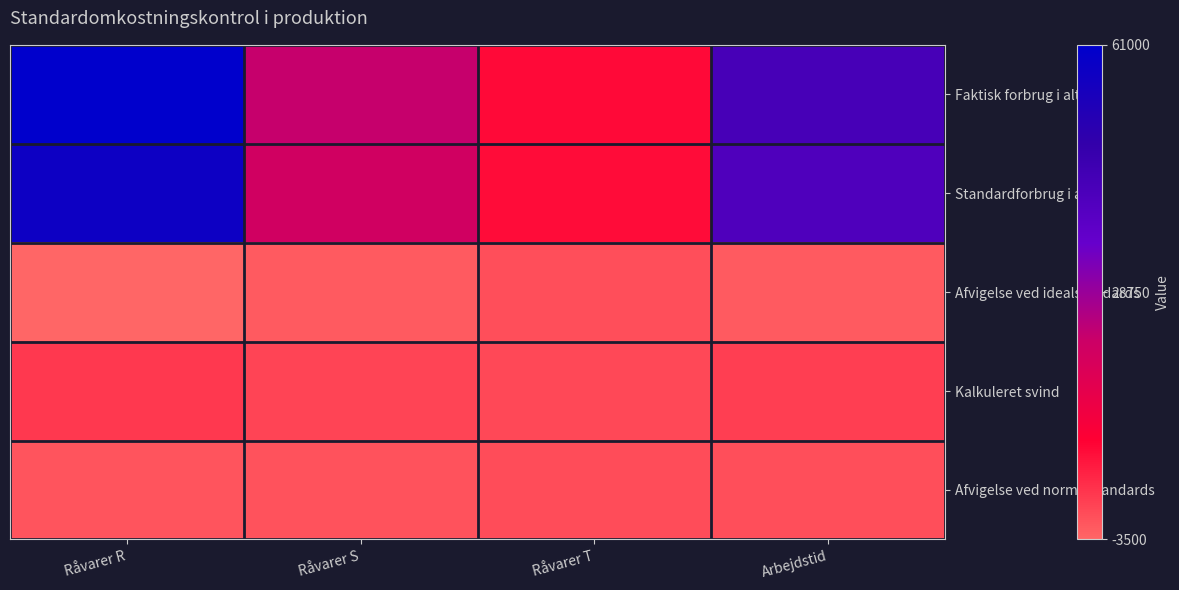

Reading left to right, list all the values displayed in this chart.

Faktisk forbrug i alt: Råvarer R=61000	Råvarer S=23000	Råvarer T=8320	Arbejdstid=42940
Standardforbrug i alt: Råvarer R=57500	Råvarer S=21250	Råvarer T=8000	Arbejdstid=41000
Afvigelse ved idealstandards: Råvarer R=-3500	Råvarer S=-1750	Råvarer T=-320	Arbejdstid=-1940
Kalkuleret svind: Råvarer R=2300	Råvarer S=850	Råvarer T=320	Arbejdstid=1640
Afvigelse ved normalstandards: Råvarer R=-1200	Råvarer S=-900	Råvarer T=0	Arbejdstid=-300